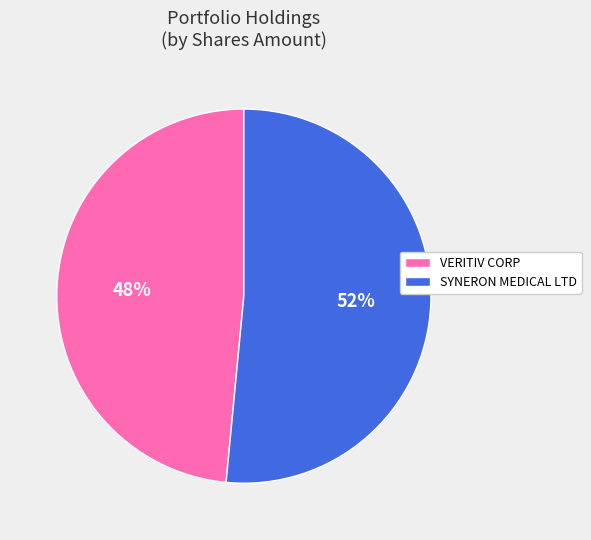

To the nearest percent, what is the combined percentage of SYNERON MEDICAL LTD and VERITIV CORP?

100%